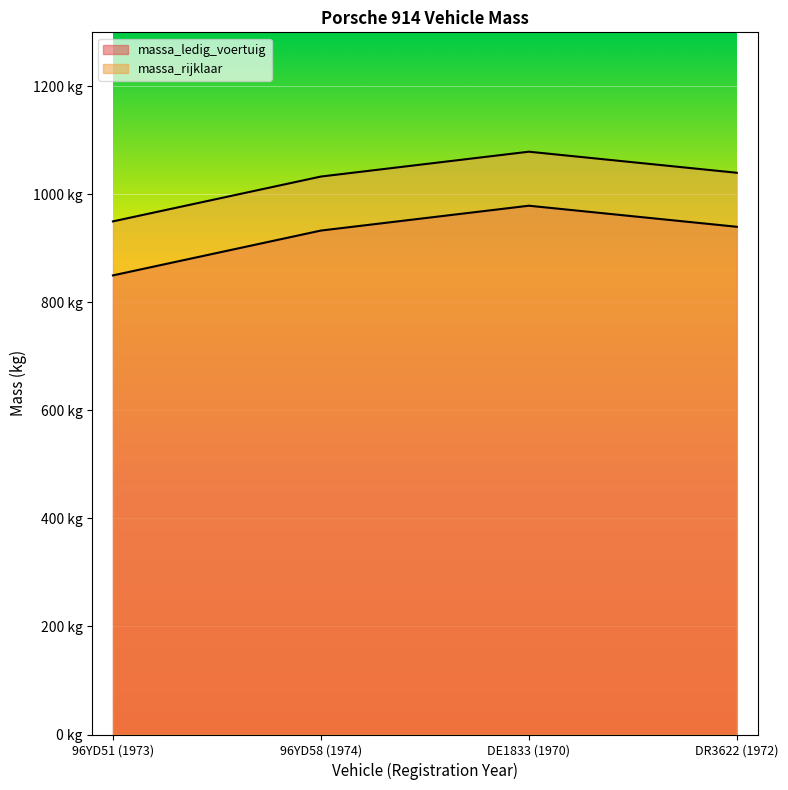

What is the label of the 1st point from the left?

96YD51 (1973)